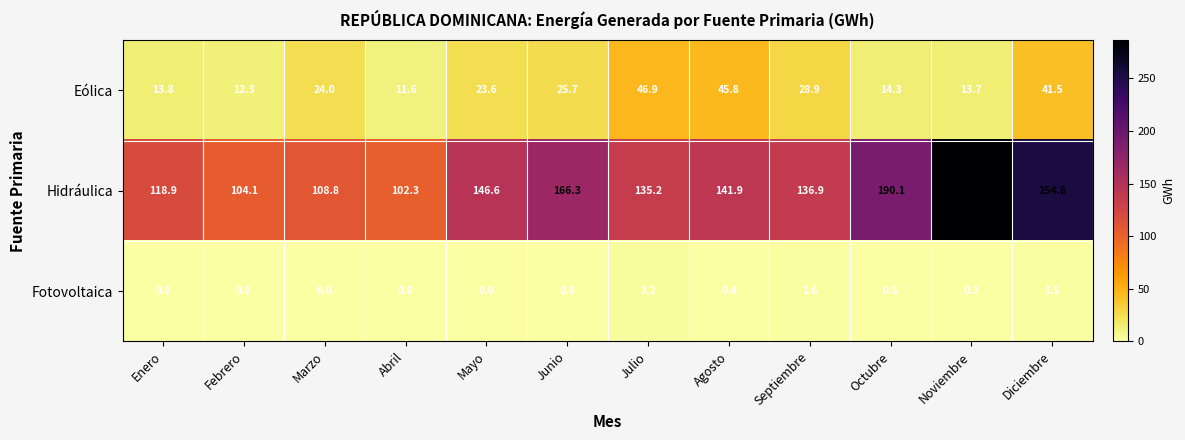

At Junio, list the series in order from smallest to largest.

Fotovoltaica, Eólica, Hidráulica